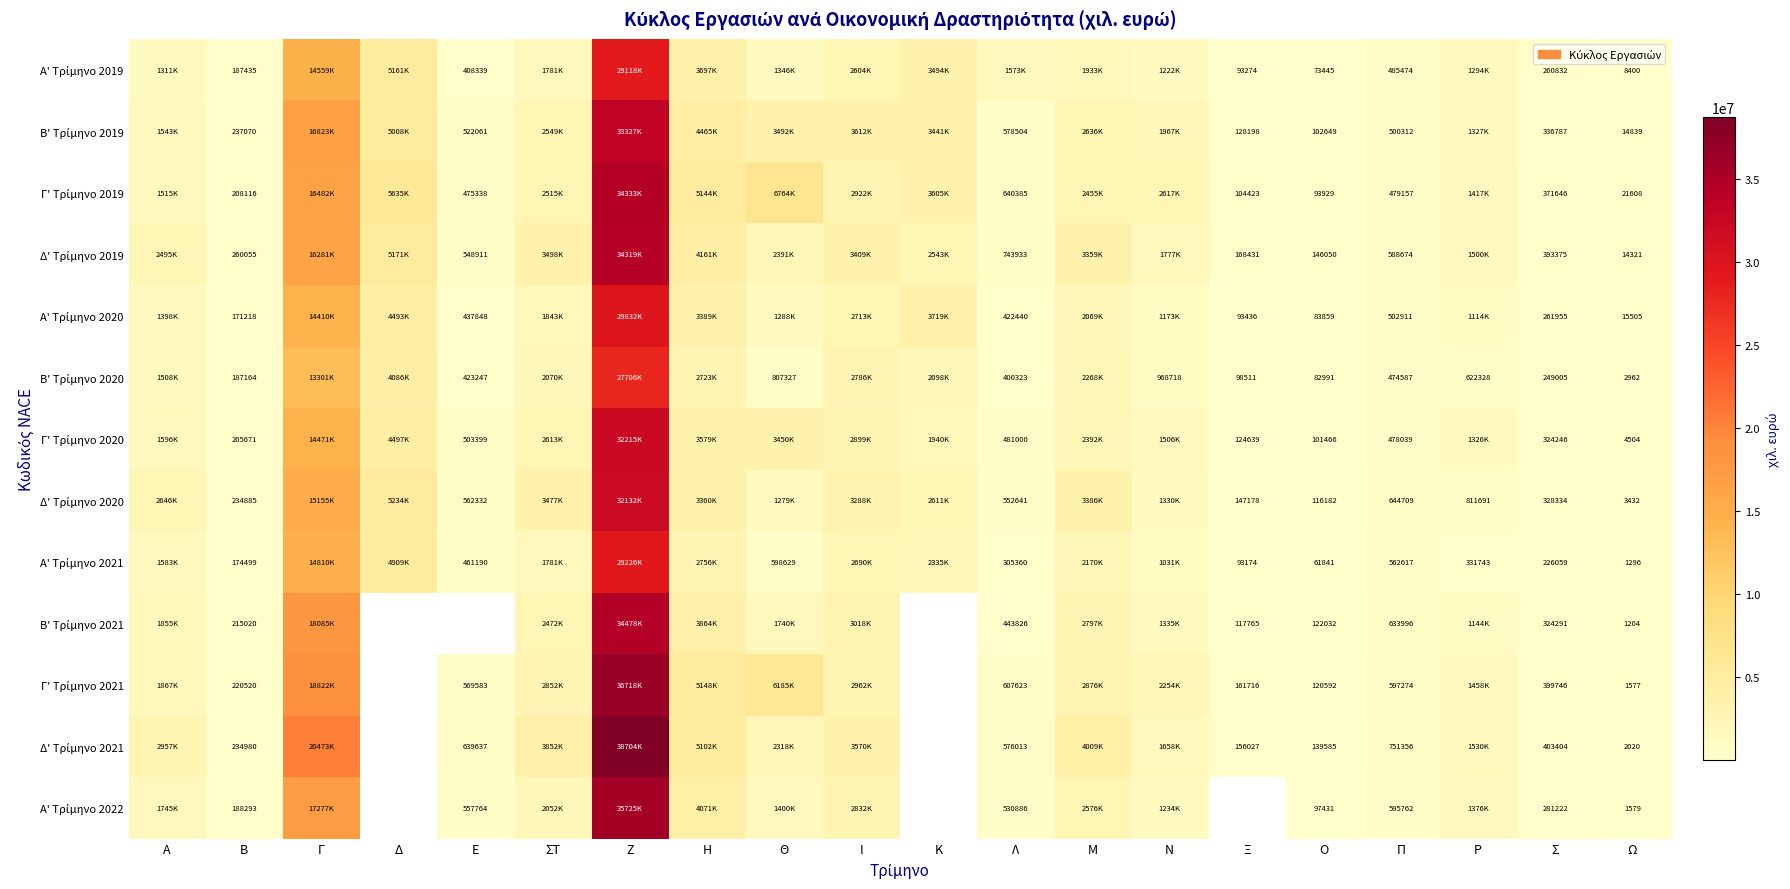

Which series has the largest range (max minus min)?

Δ' Τρίμηνο 2021